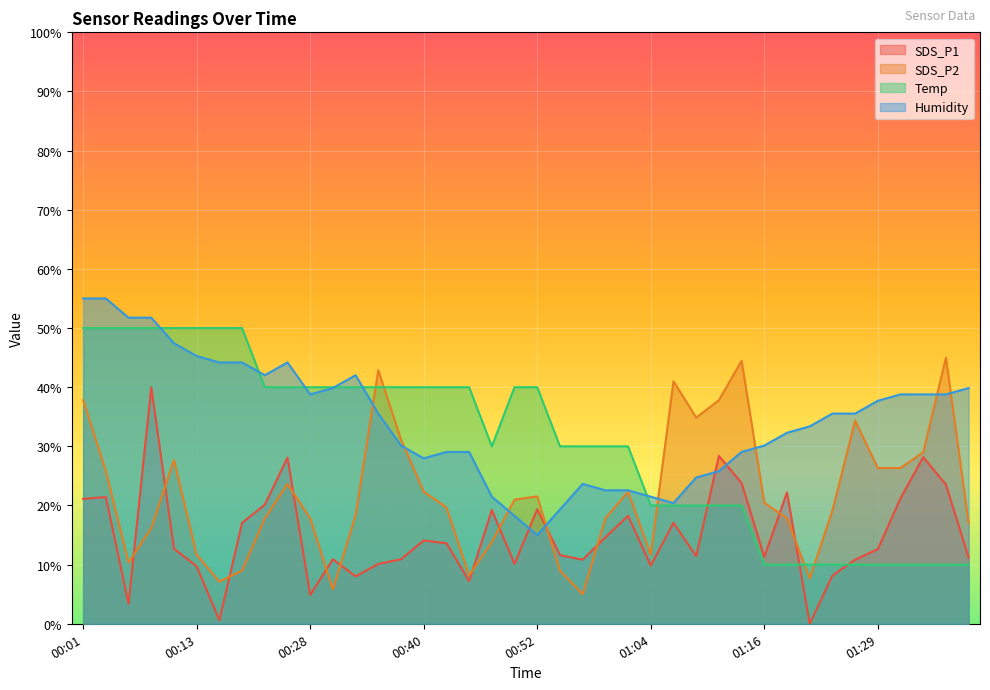

Reading left to right, list all the values displayed in this chart.

SDS_P1: 00:01=21.1	00:03=21.4	00:06=3.4	00:08=40.0	00:10=12.7	00:13=9.7	00:15=0.6	00:18=17.1	00:20=20.1	00:23=28.1	00:28=4.9	00:30=10.9	00:33=8.0	00:35=10.1	00:38=10.9	00:40=14.1	00:42=13.6	00:45=7.2	00:47=19.2	00:50=10.1	00:52=19.4	00:55=11.6	00:57=10.8	00:59=14.6	01:02=18.3	01:04=9.8	01:07=17.1	01:09=11.4	01:12=28.4	01:14=23.8	01:16=11.3	01:19=22.2	01:21=0.0	01:24=8.1	01:26=10.8	01:29=12.6	01:31=21.2	01:34=28.2	01:36=23.5	01:39=11.2
SDS_P2: 00:01=37.8	00:03=25.8	00:06=10.3	00:08=16.2	00:10=27.7	00:13=11.7	00:15=7.1	00:18=9.0	00:20=17.8	00:23=23.7	00:28=17.8	00:30=5.8	00:33=18.3	00:35=42.9	00:38=31.1	00:40=22.3	00:42=19.7	00:45=8.2	00:47=13.8	00:50=21.0	00:52=21.5	00:55=9.0	00:57=5.0	00:59=17.8	01:02=22.3	01:04=11.7	01:07=41.0	01:09=34.9	01:12=37.8	01:14=44.5	01:16=20.5	01:19=17.8	01:21=7.7	01:24=19.1	01:26=34.3	01:29=26.3	01:31=26.3	01:34=29.0	01:36=45.0	01:39=17.0
Temp: 00:01=50.0	00:03=50.0	00:06=50.0	00:08=50.0	00:10=50.0	00:13=50.0	00:15=50.0	00:18=50.0	00:20=40.0	00:23=40.0	00:28=40.0	00:30=40.0	00:33=40.0	00:35=40.0	00:38=40.0	00:40=40.0	00:42=40.0	00:45=40.0	00:47=30.0	00:50=40.0	00:52=40.0	00:55=30.0	00:57=30.0	00:59=30.0	01:02=30.0	01:04=20.0	01:07=20.0	01:09=20.0	01:12=20.0	01:14=20.0	01:16=10.0	01:19=10.0	01:21=10.0	01:24=10.0	01:26=10.0	01:29=10.0	01:31=10.0	01:34=10.0	01:36=10.0	01:39=10.0
Humidity: 00:01=55.0	00:03=55.0	00:06=51.8	00:08=51.8	00:10=47.4	00:13=45.3	00:15=44.2	00:18=44.2	00:20=42.0	00:23=44.2	00:28=38.8	00:30=39.9	00:33=42.0	00:35=35.5	00:38=30.1	00:40=28.0	00:42=29.1	00:45=29.1	00:47=21.5	00:50=18.2	00:52=15.0	00:55=19.3	00:57=23.6	00:59=22.6	01:02=22.6	01:04=21.5	01:07=20.4	01:09=24.7	01:12=25.8	01:14=29.1	01:16=30.1	01:19=32.3	01:21=33.4	01:24=35.5	01:26=35.5	01:29=37.7	01:31=38.8	01:34=38.8	01:36=38.8	01:39=39.9